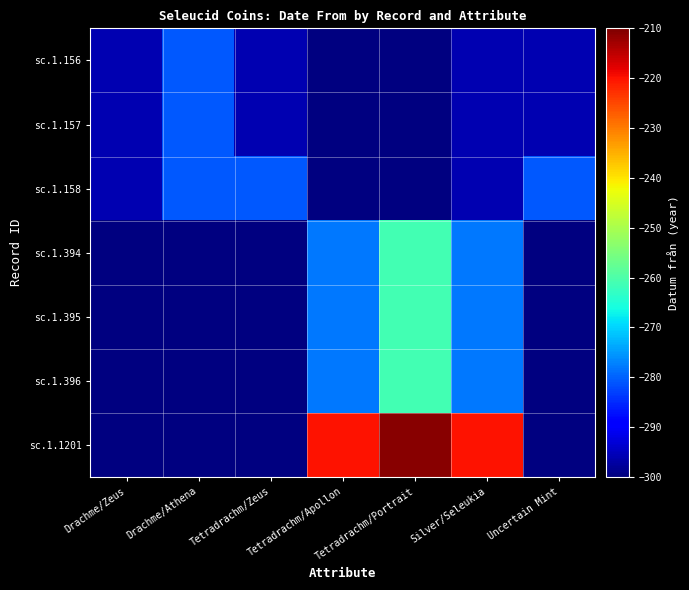

At Silver/Seleukia, list the series in order from smallest to largest.

sc.1.156, sc.1.157, sc.1.158, sc.1.394, sc.1.395, sc.1.396, sc.1.1201